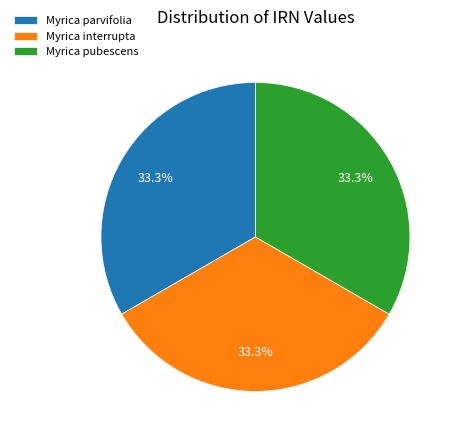

True or false: Myrica pubescens accounts for 27% of the total.

False